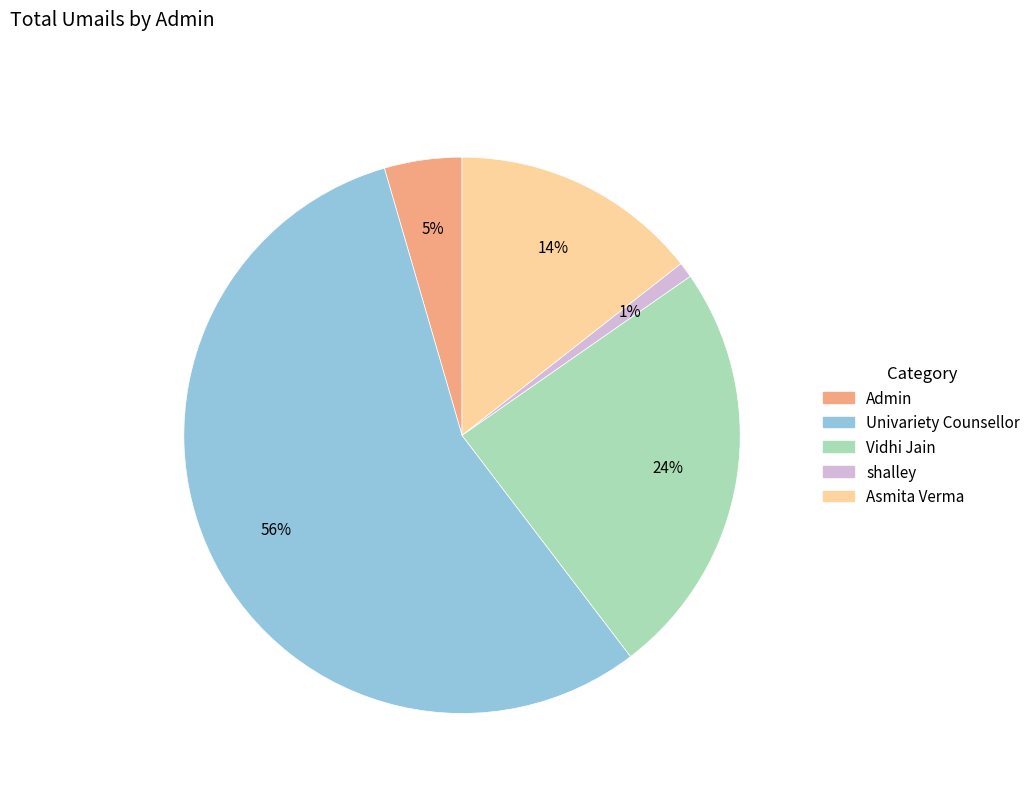

Is there any slice that represents more than half of the pie?

Yes